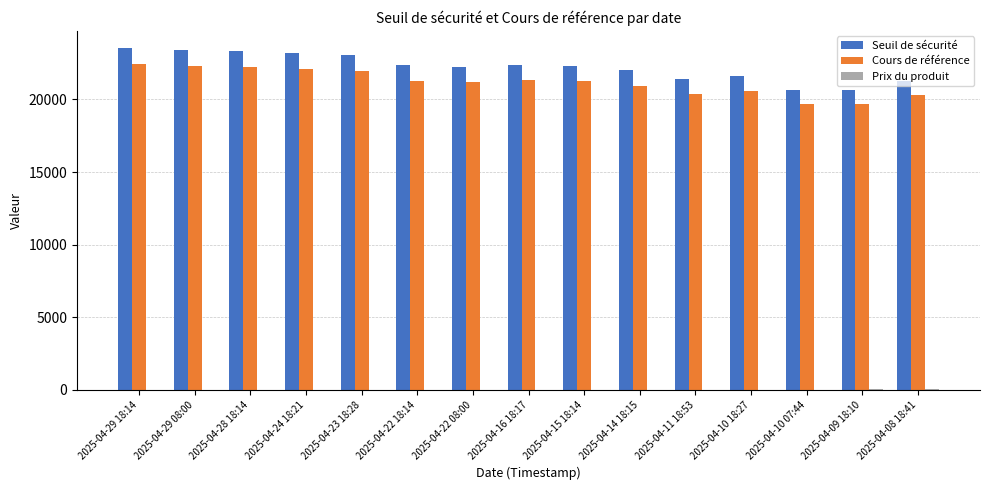

The Cours de référence series shows 33668.1 at 2025-04-29 08:00. True or false?

False